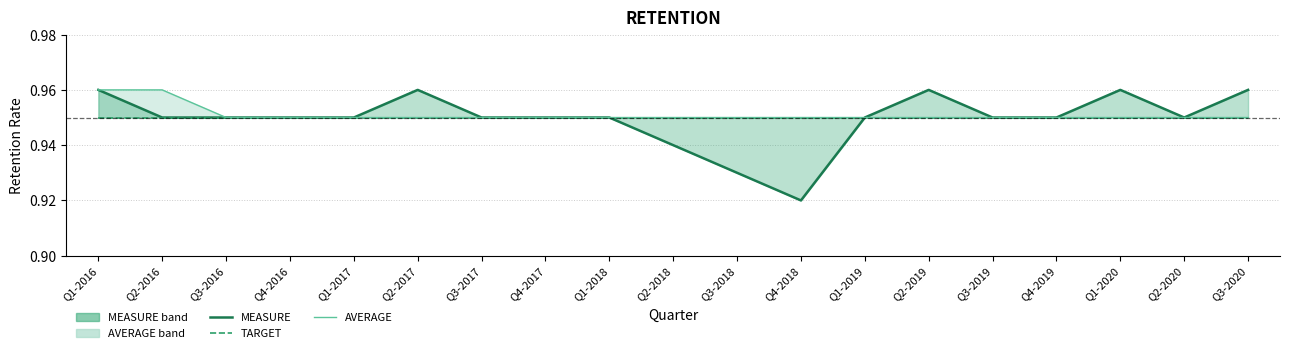

Where is MEASURE nearest to the value 0?

Q4-2018